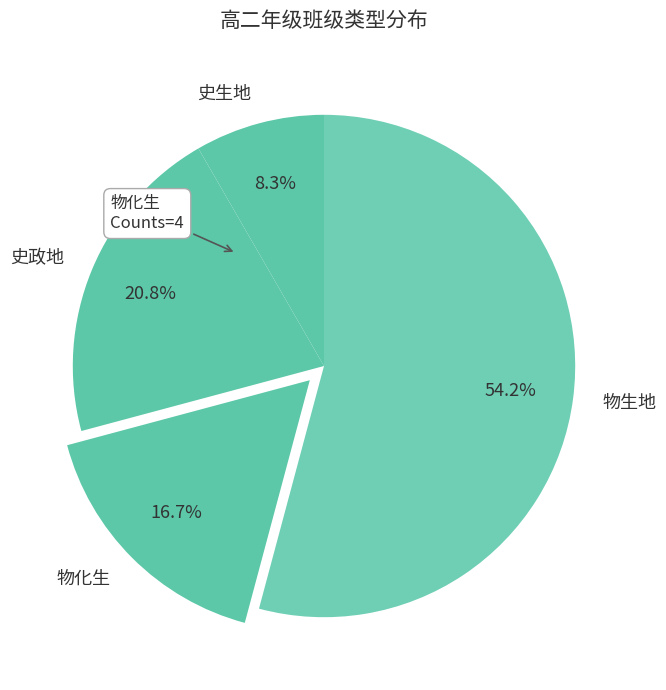

Does 物生地 represent more than half of the total?

Yes